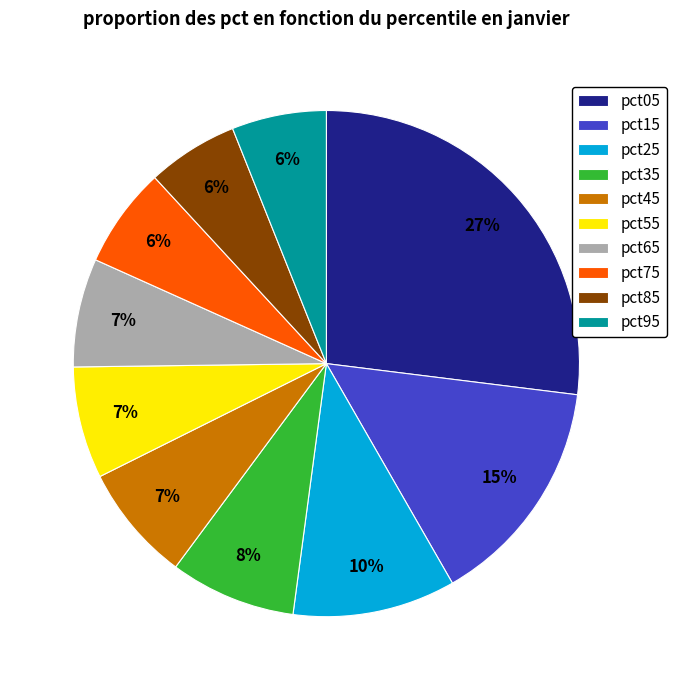

Which has a higher value, pct15 or pct95?

pct15